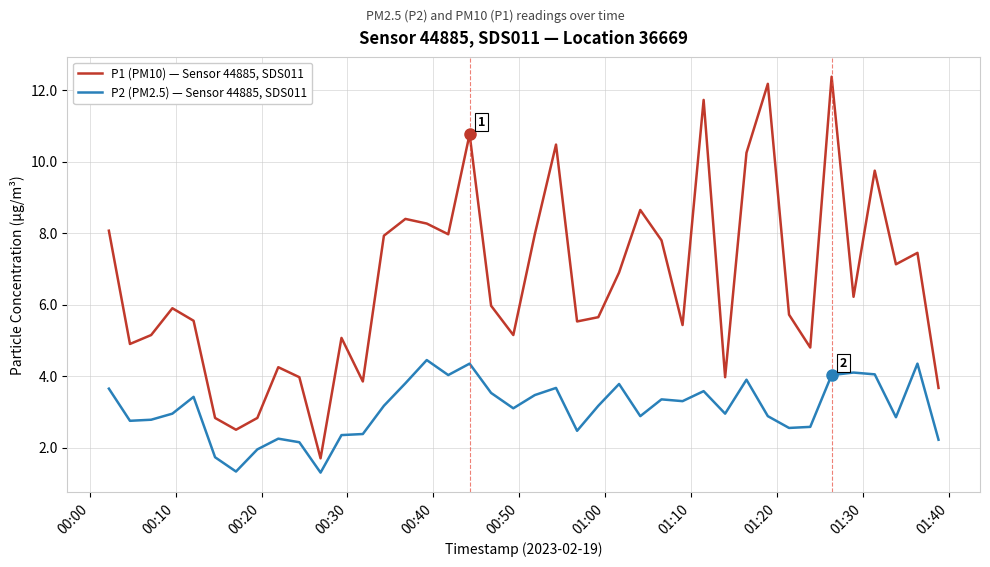

Which series has the widest spread of values?

P1 (PM10) — Sensor 44885, SDS011